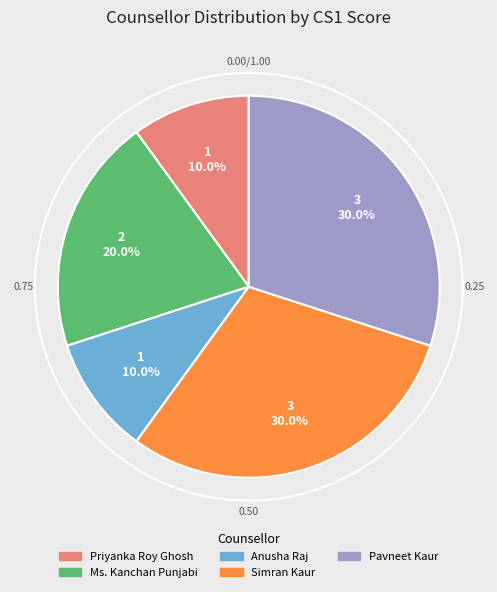

What is the ratio of the value at Anusha Raj to the value at Ms. Kanchan Punjabi?

0.5